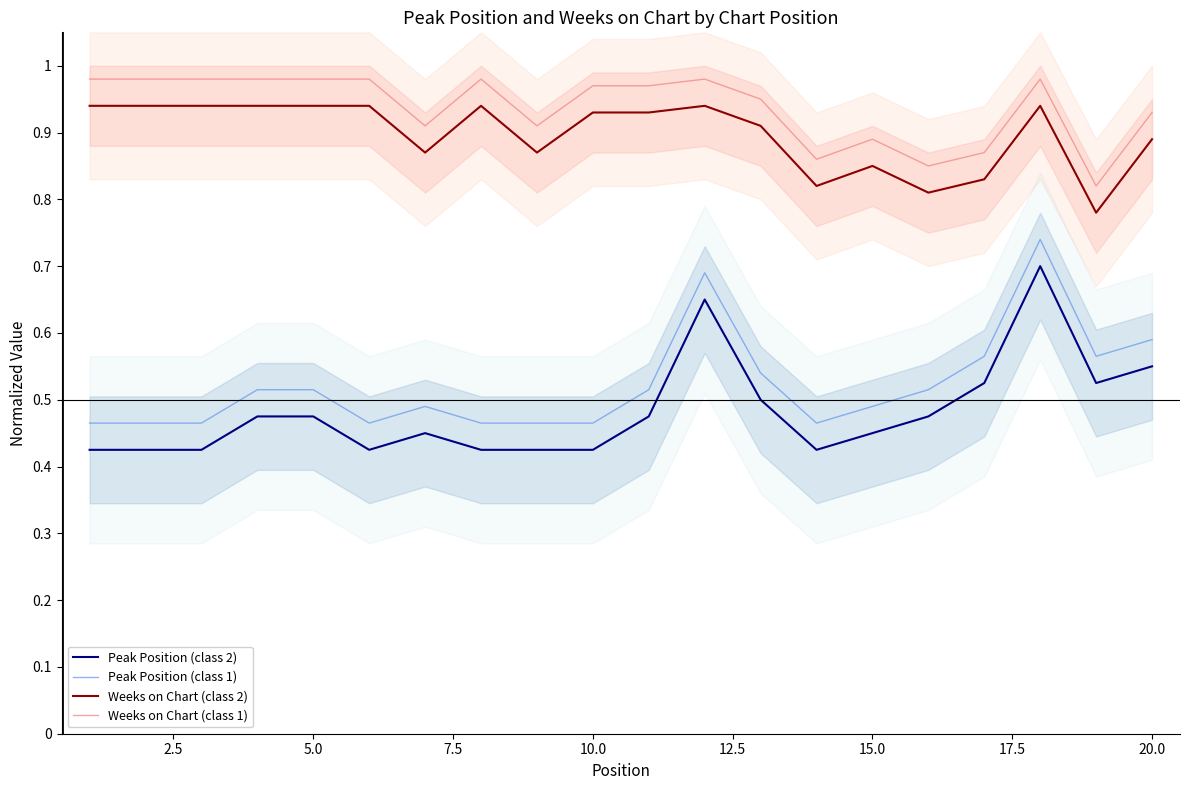

Count the number of data series in this chart.

4